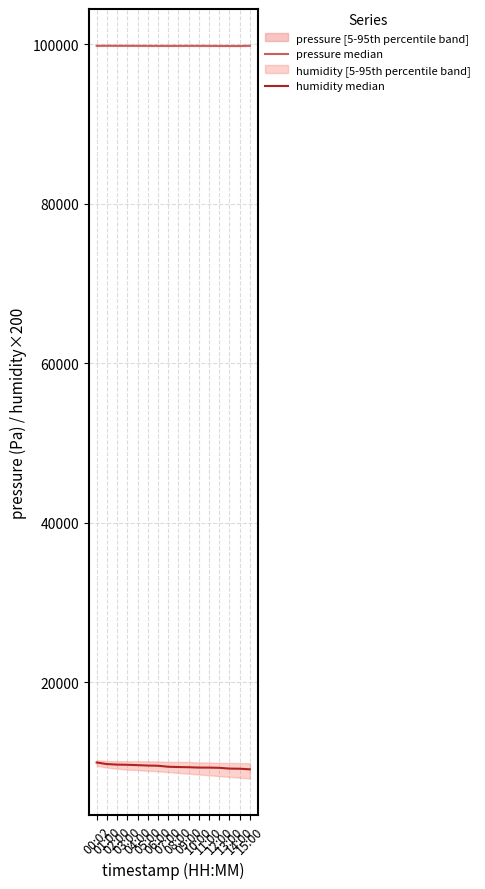

At which label does humidity median reach its peak?

00:02